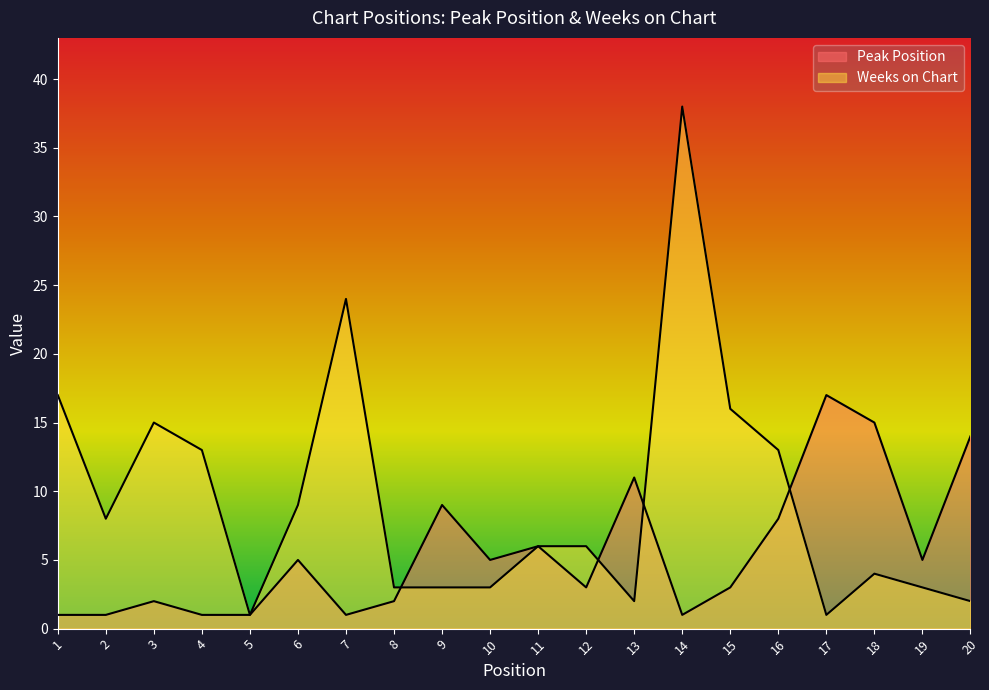

At 2, list the series in order from smallest to largest.

Peak Position, Weeks on Chart